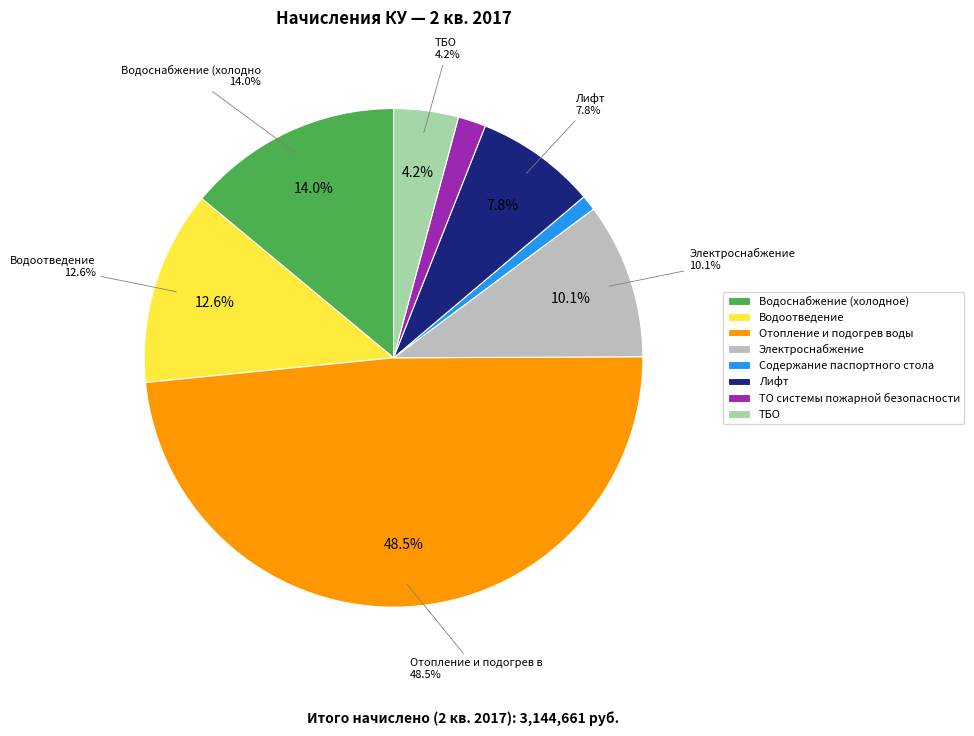

Is Отопление и подогрев воды the majority of the pie?

No